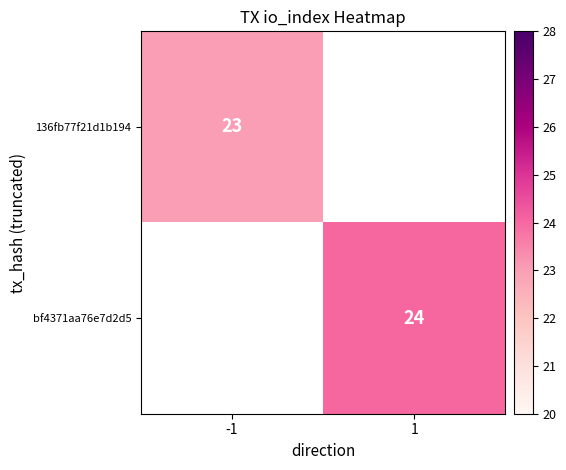

The bf4371aa76e7d2d5 series shows 24 at 1. True or false?

True